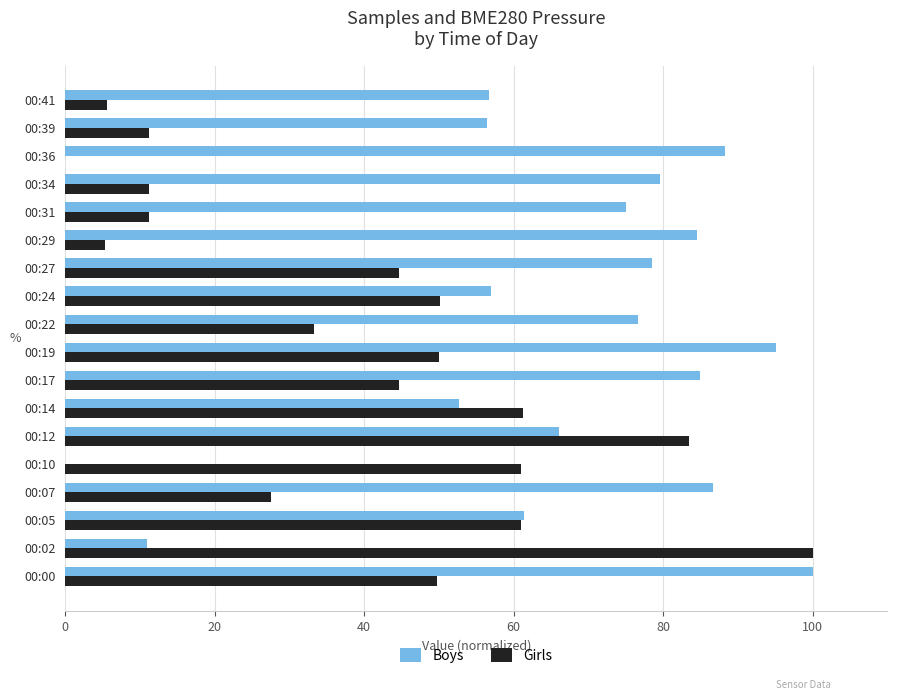

Which series has the largest total across all categories?

Boys